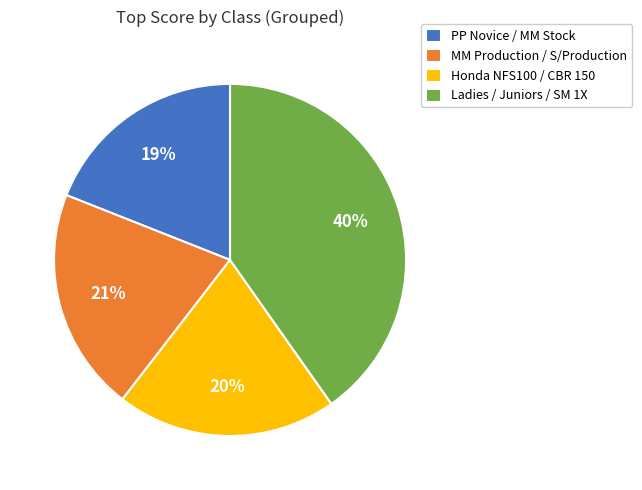

Count the number of slices in the pie.

4